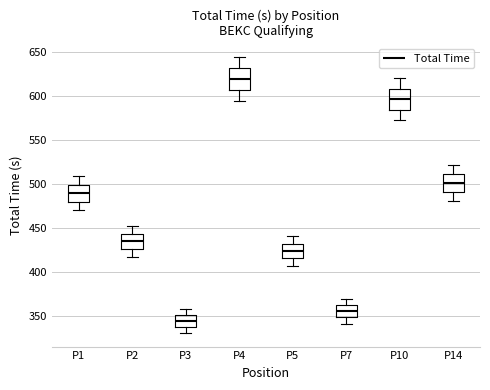

Which box has the lowest median line?

P3